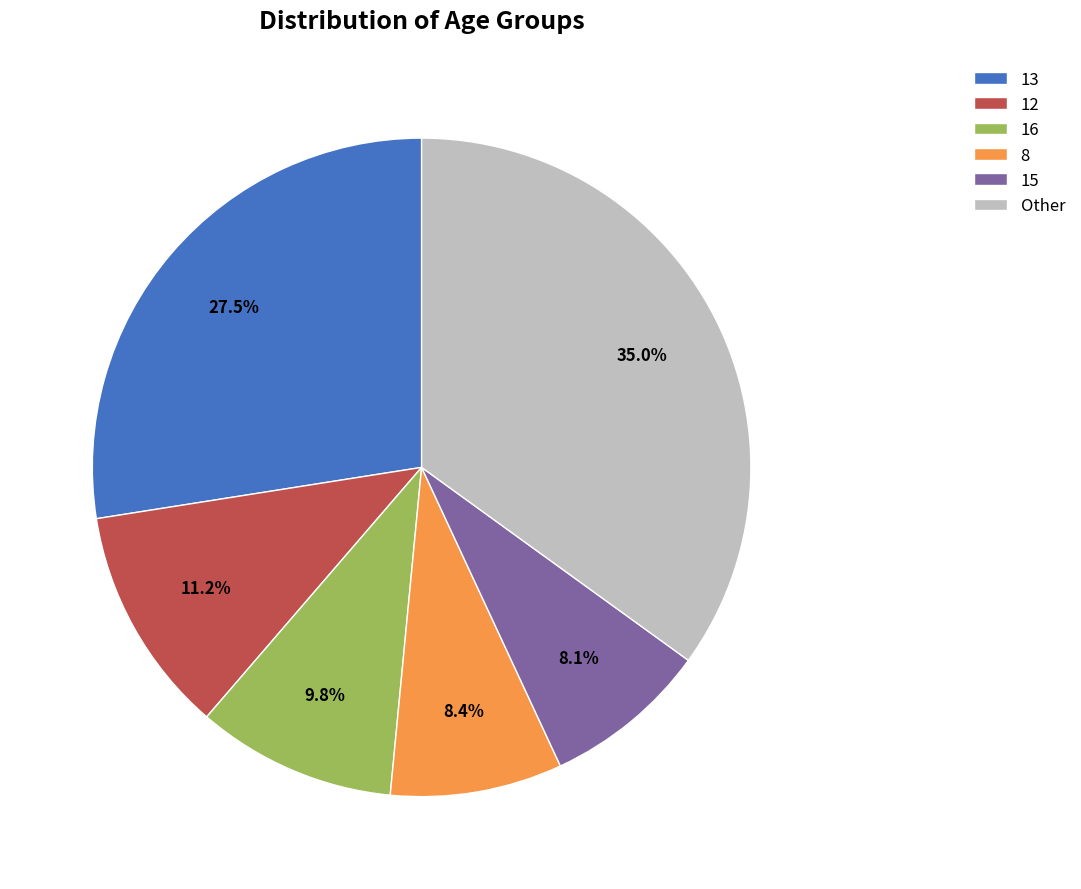

Between Other and 8, which is larger?

Other